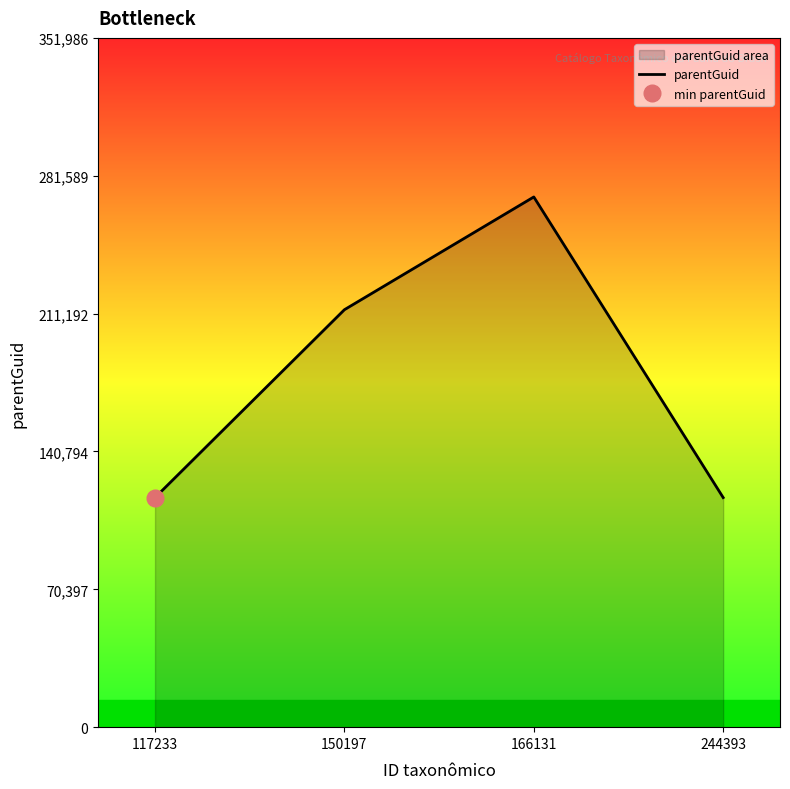

List the labels in order of value, smallest first.

117233, 244393, 150197, 166131